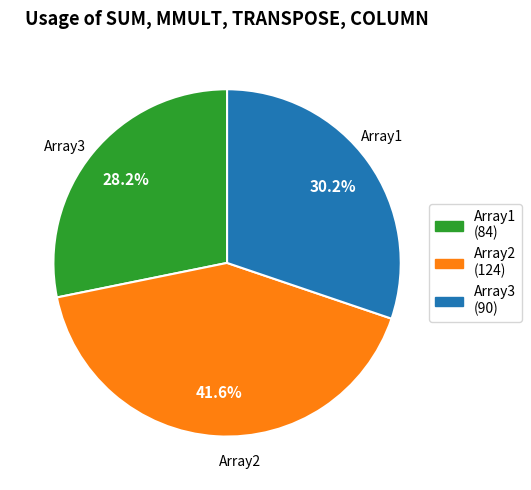

Do Array1 and Array2 together represent more than half of the pie?

Yes